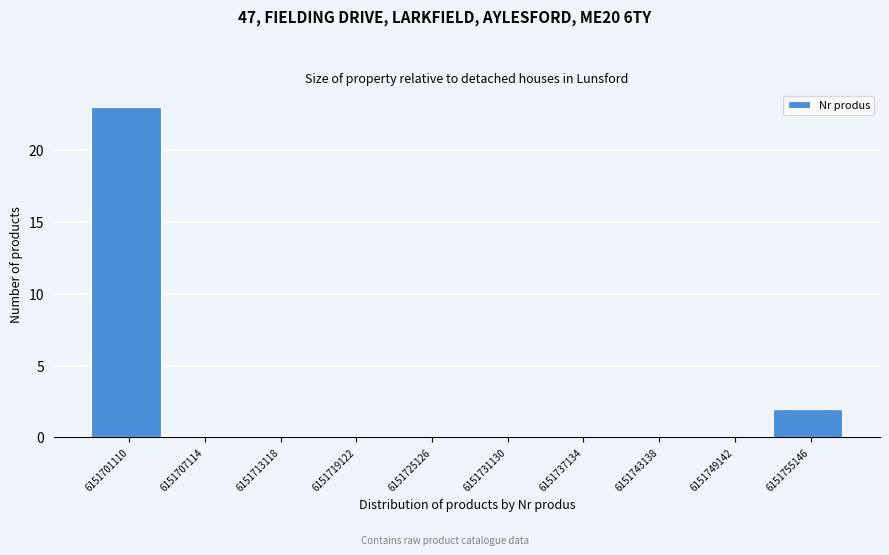

Reading left to right, what are all the values shown in this chart?

6151701110=23	6151707114=0	6151713118=0	6151719122=0	6151725126=0	6151731130=0	6151737134=0	6151743138=0	6151749142=0	6151755146=2